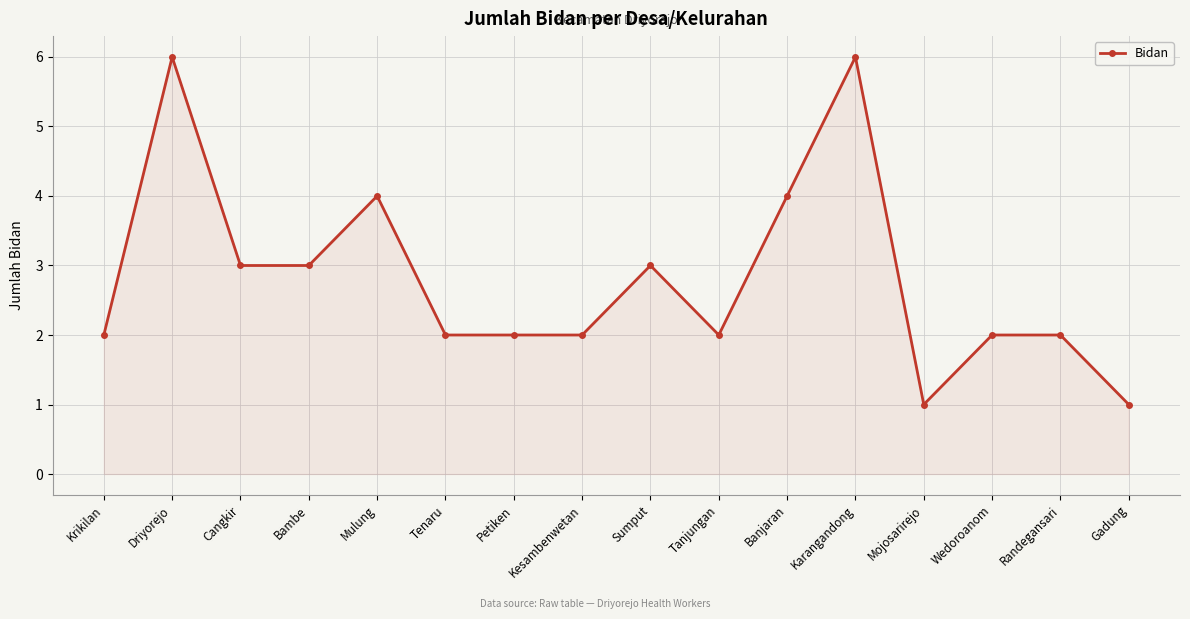

What is the value of the 9th point from the left?

3